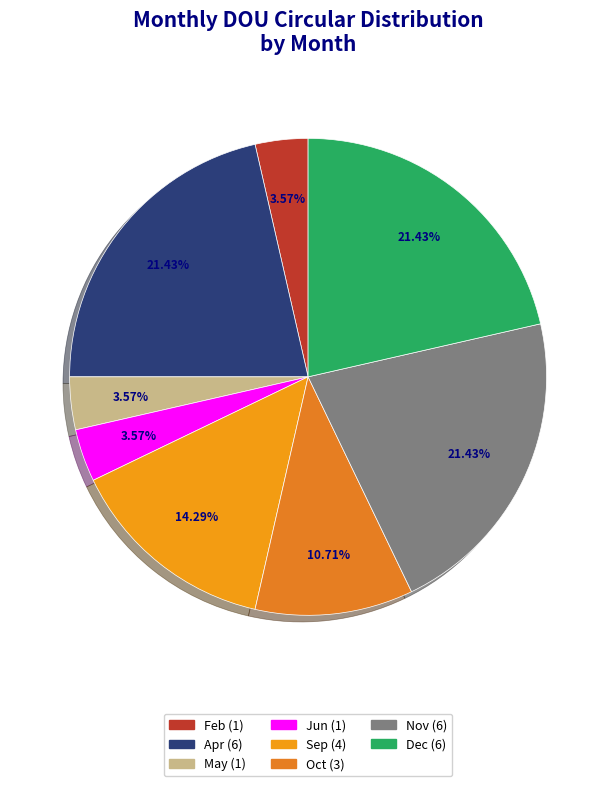

Which slice is the largest?

Apr